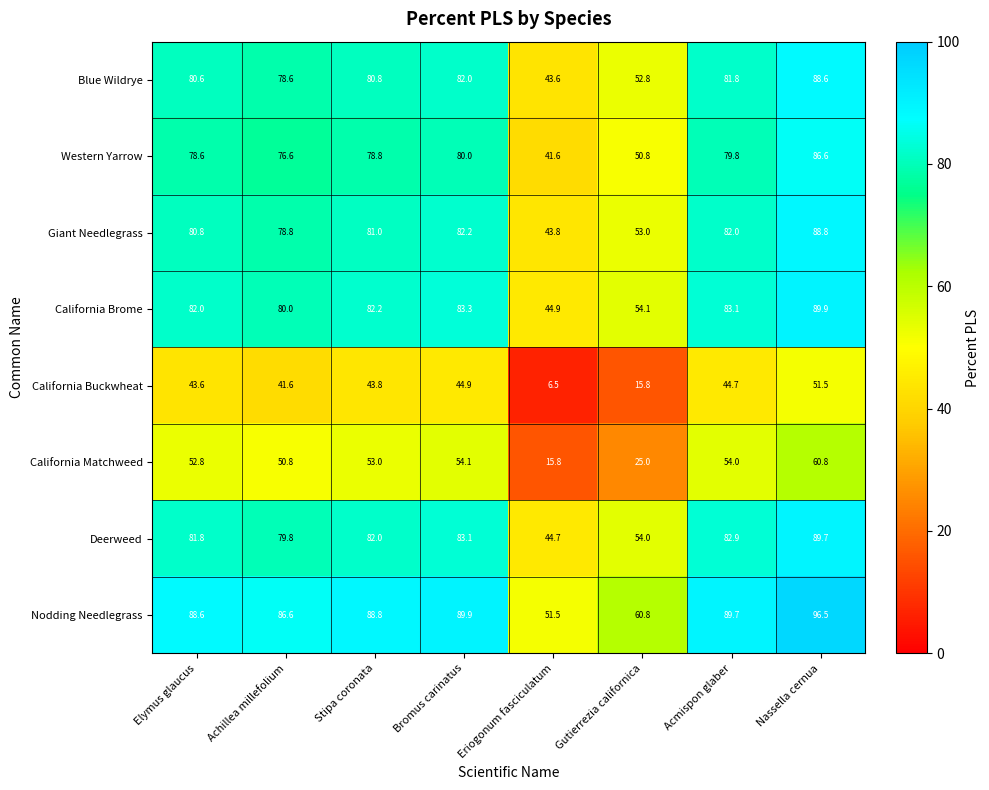

What is the difference between the Western Yarrow values at Bromus carinatus and Elymus glaucus?

1.4